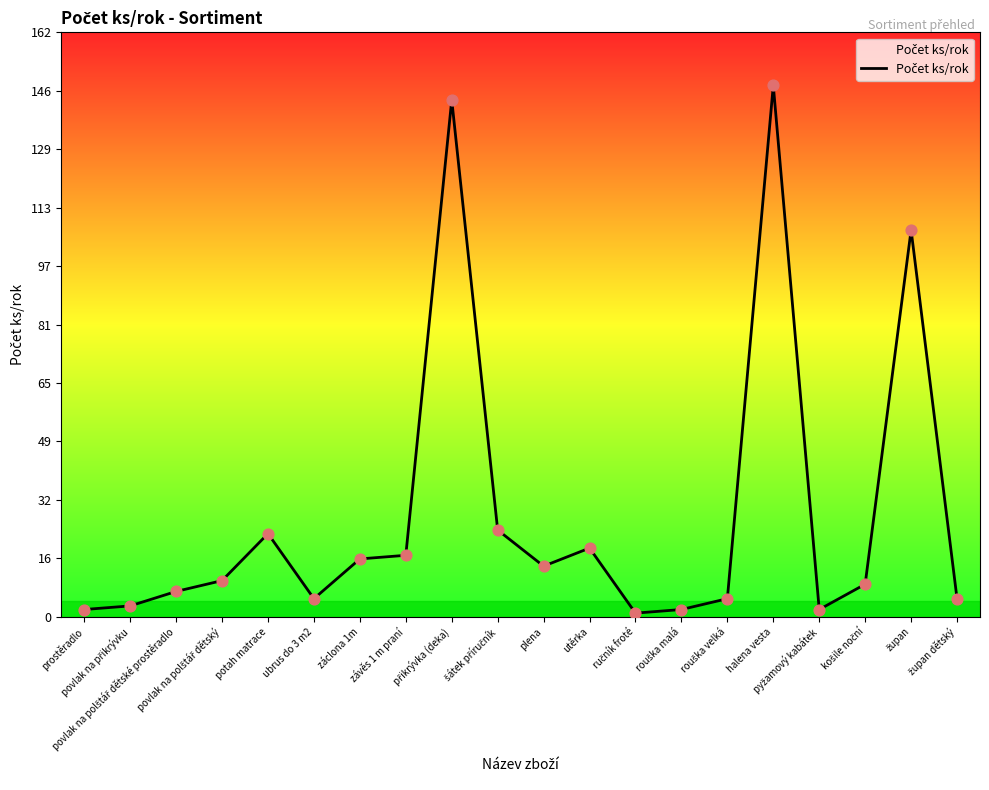

Approximately how many times larger is the value at utěrka compared to záclona 1m?

1.2